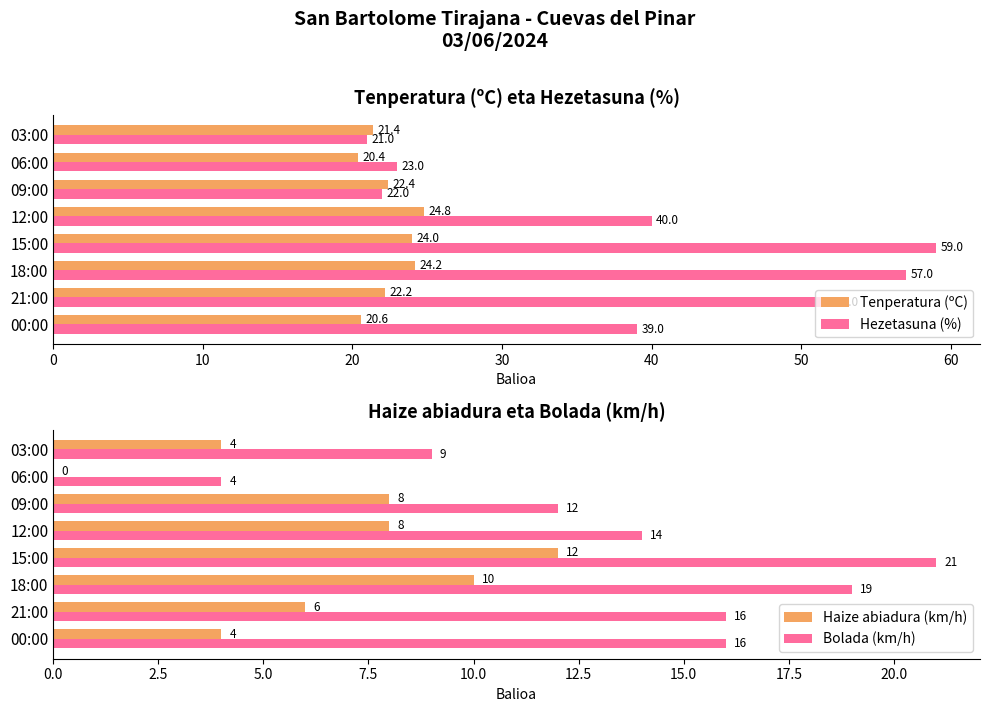

The value of Tenperatura (ºC) at 12:00 is 24.8. True or false?

True